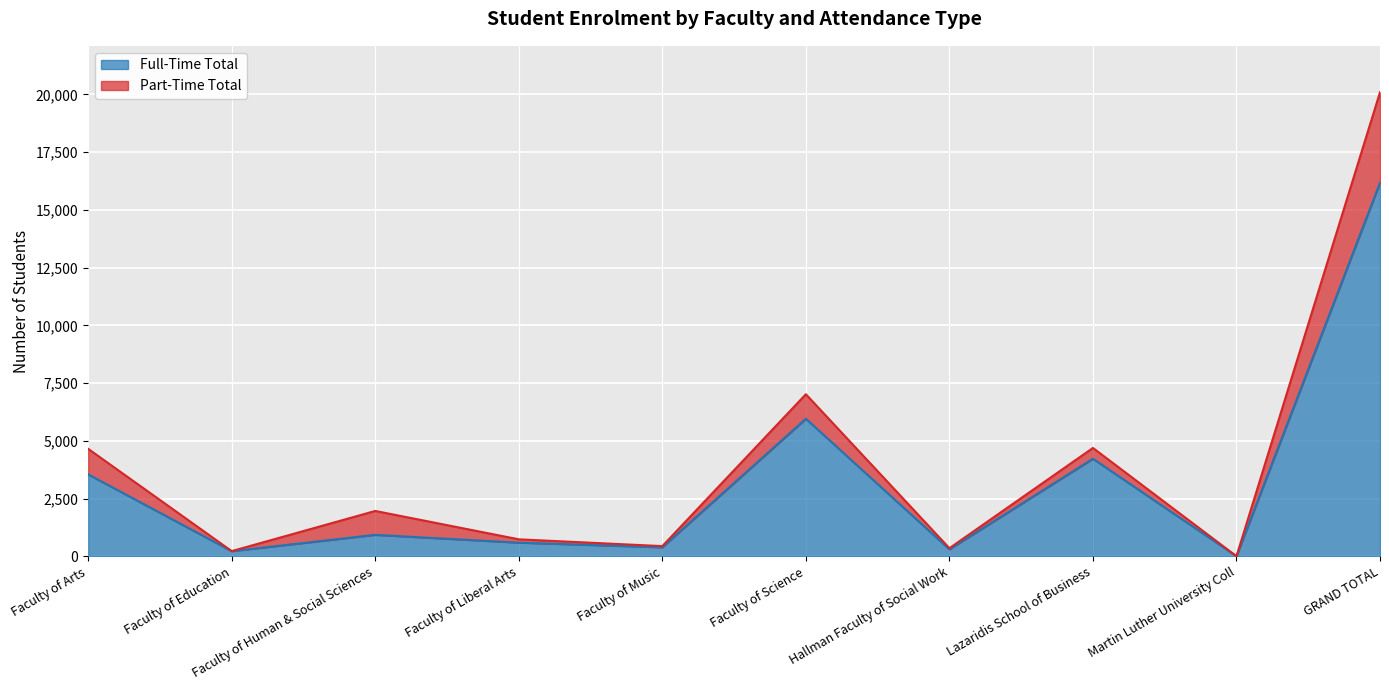

What is the maximum value shown in the chart?

16178